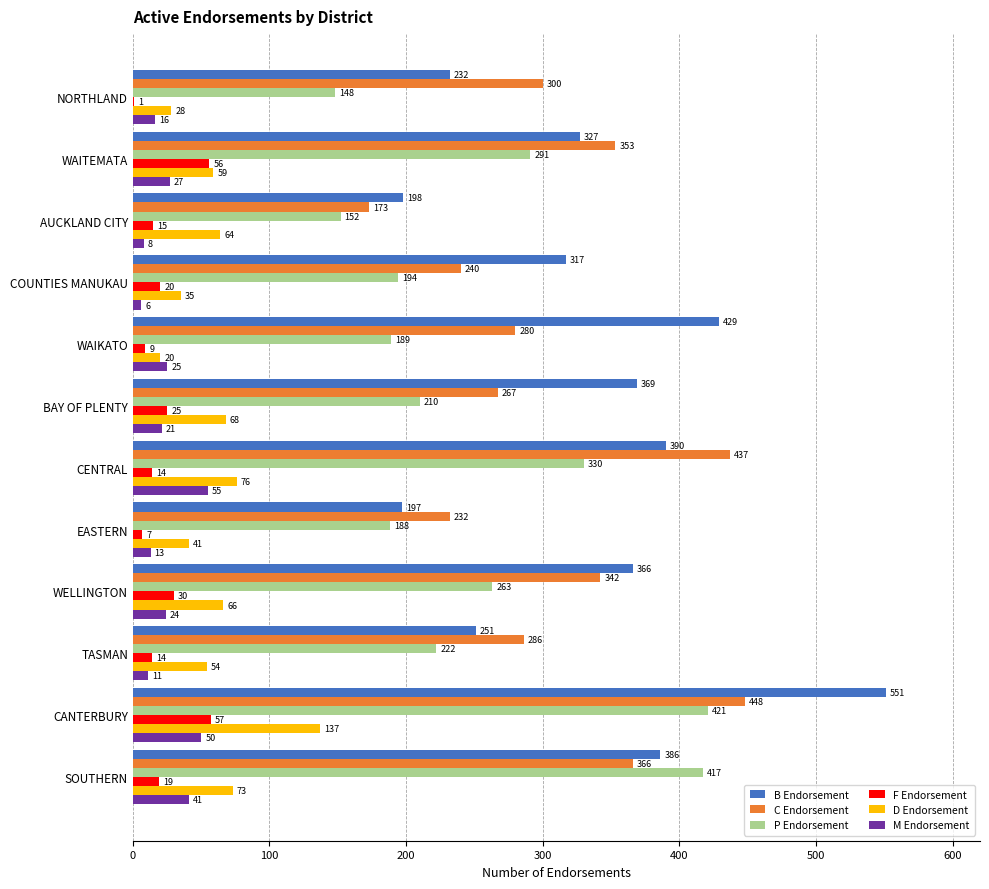

Which series changed the most between EASTERN and SOUTHERN?

P Endorsement